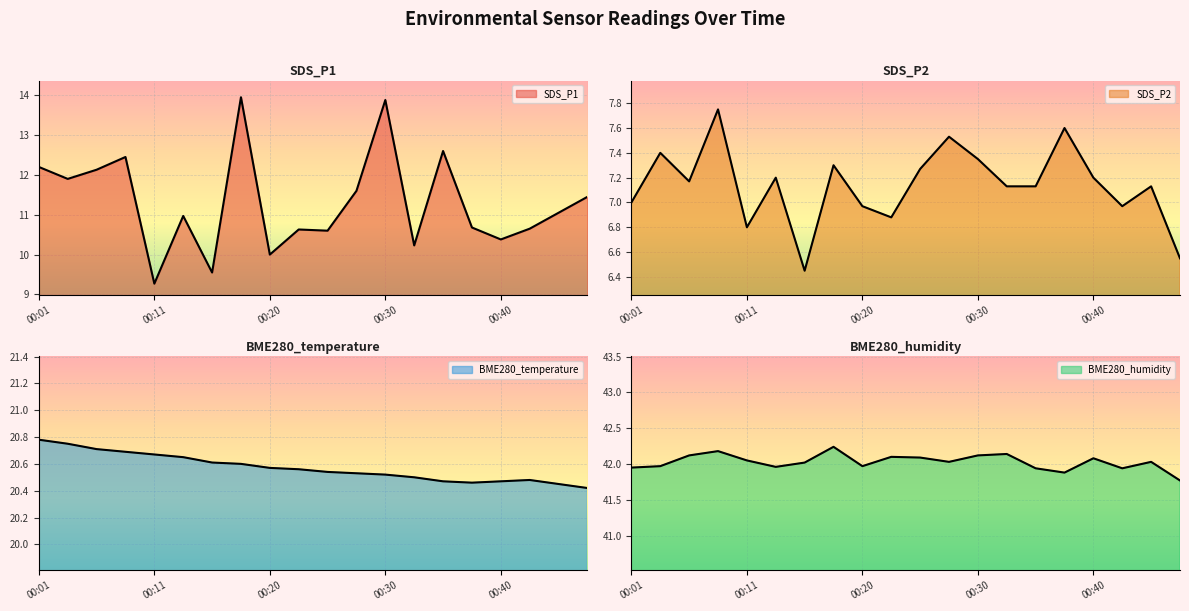

What are all the series names shown in the legend?

SDS_P1, SDS_P2, BME280_temperature, BME280_humidity